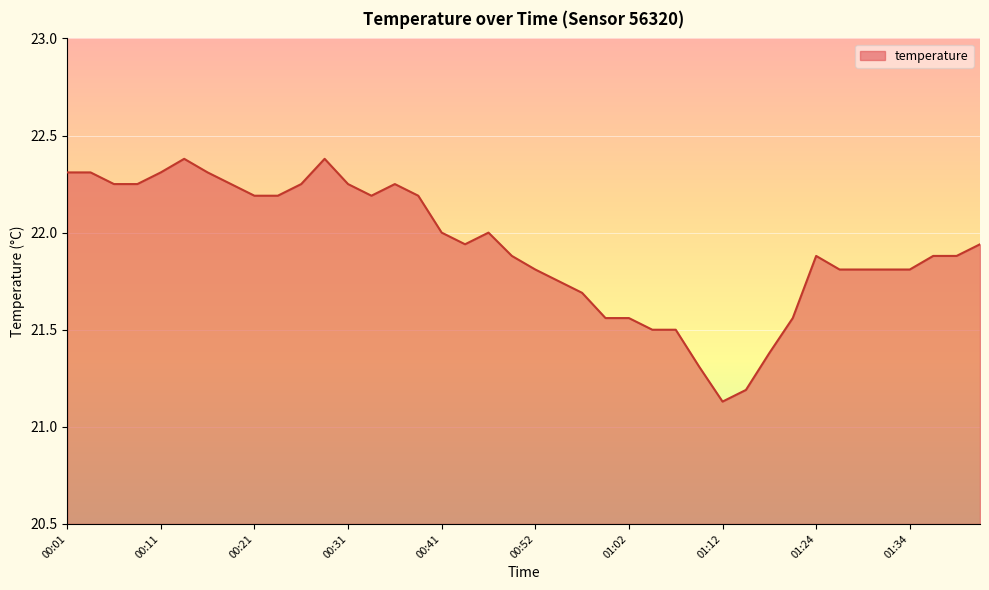

Does the chart display data point markers on the line(s)?

No